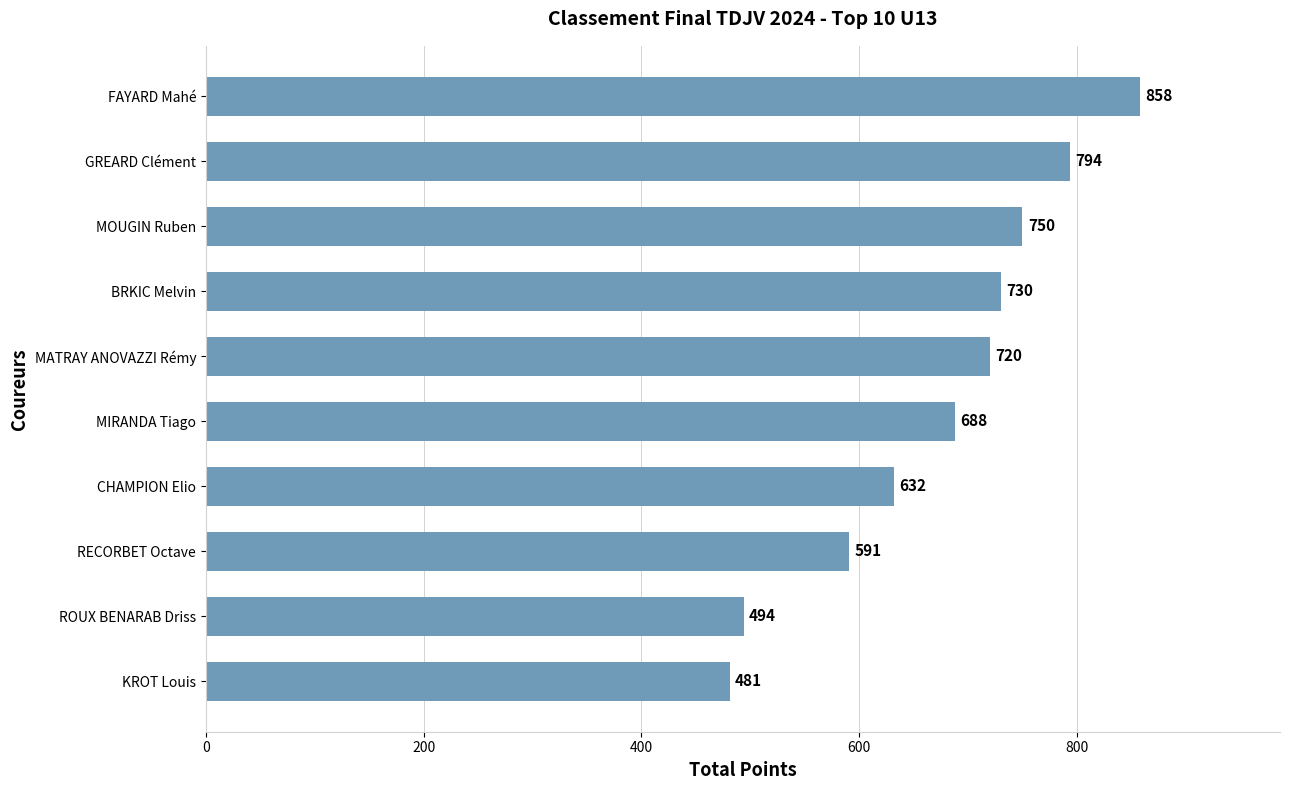

What is the minimum value shown in the chart?

481